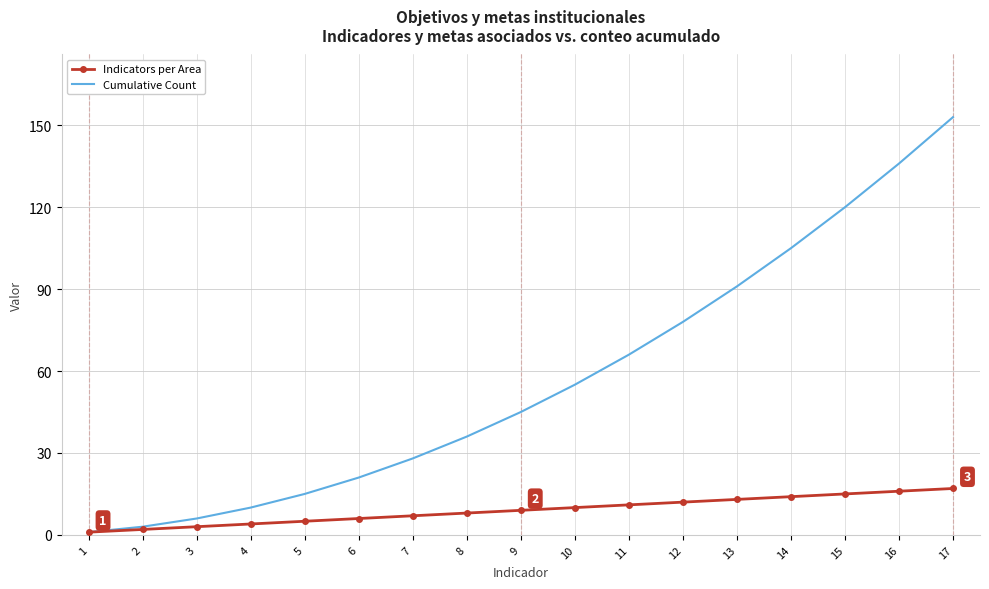

Which series has the widest spread of values?

Cumulative Count